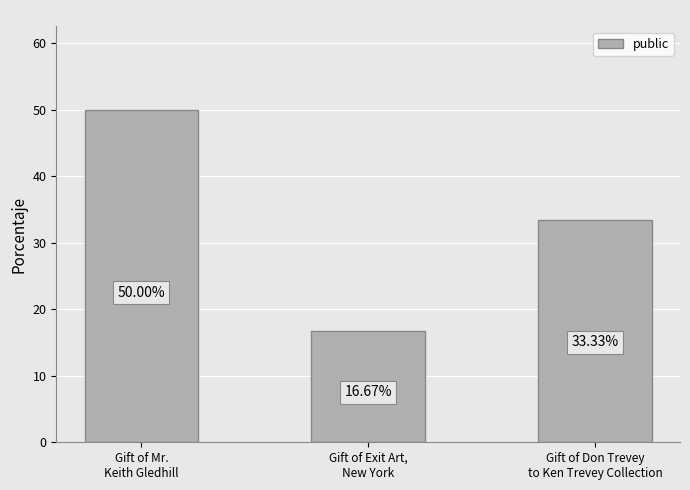

Count the number of values greater than 33.

2